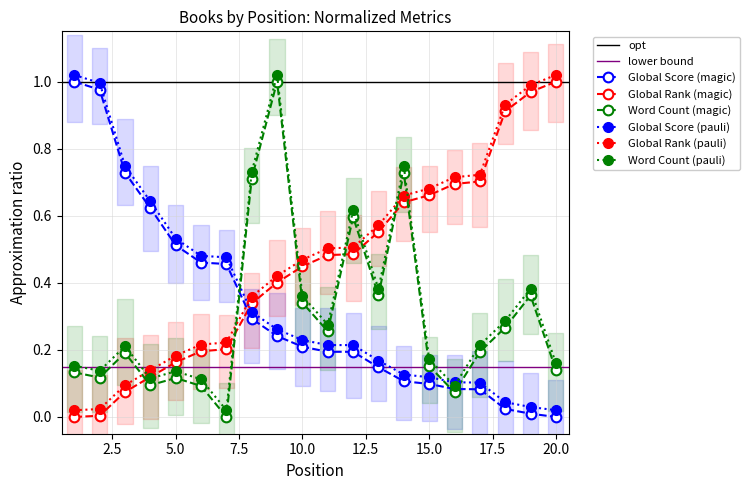

Between 6 and 15, which series saw the biggest shift?

Global Rank (norm)